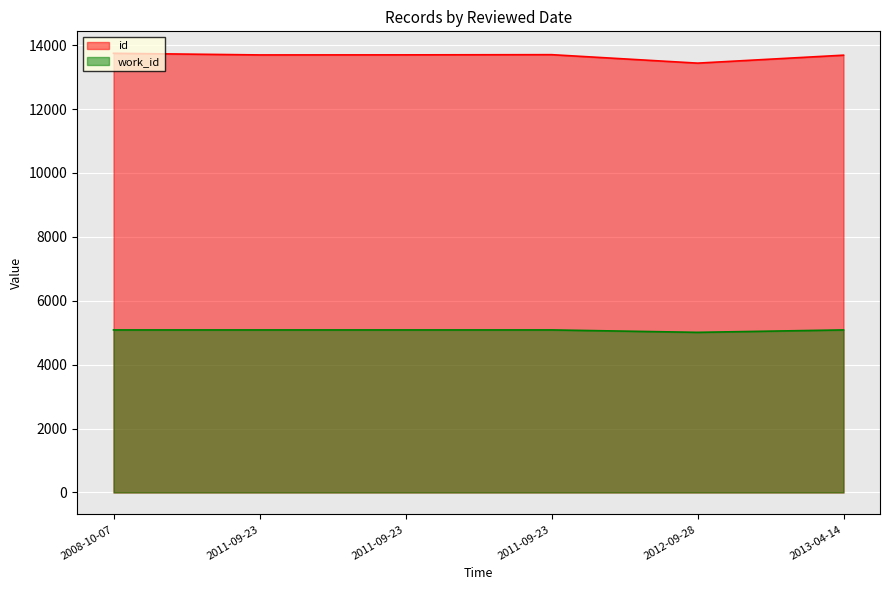

The id series shows 13703 at 2011-09-23. True or false?

True